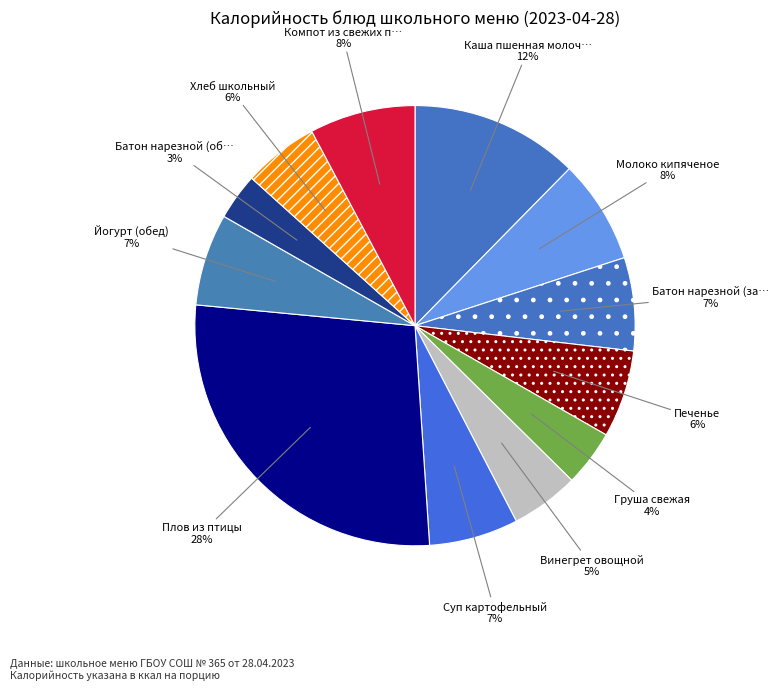

How many slices are in this pie chart?

12